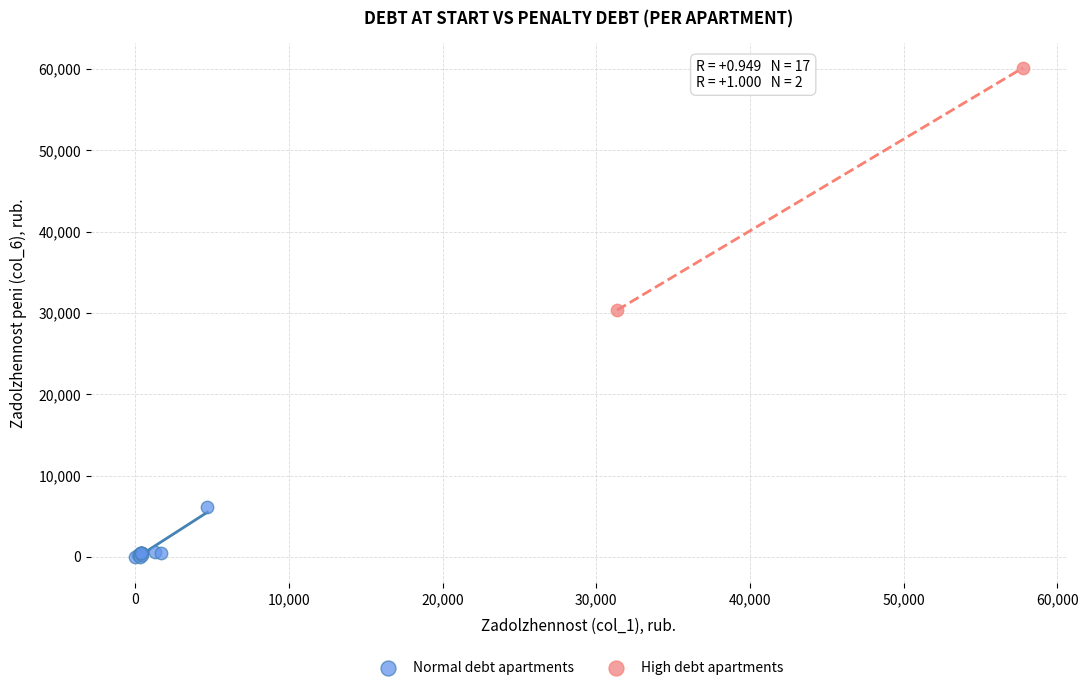

What are all the series names shown in the legend?

Normal debt apartments, High debt apartments